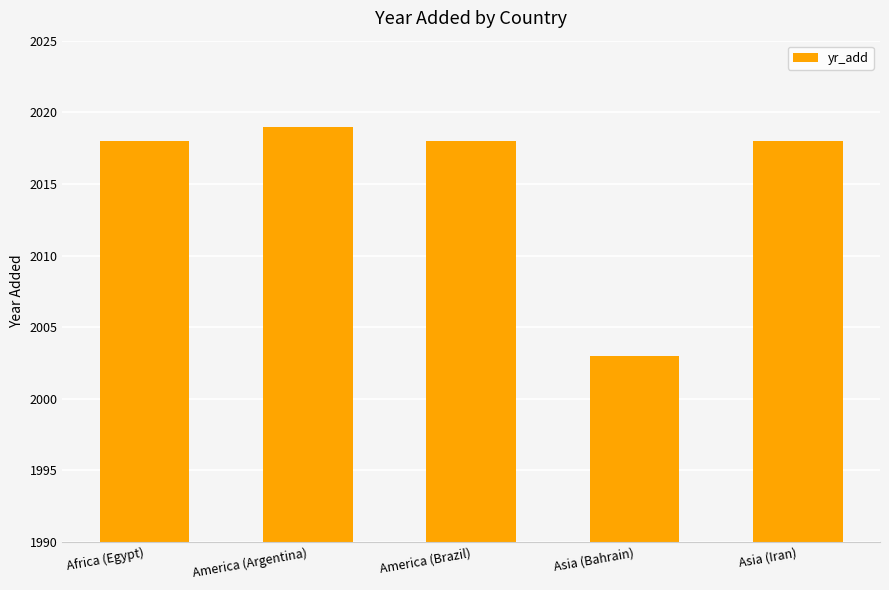

Approximately how many times larger is the value at Asia (Iran) compared to America (Argentina)?

1.0